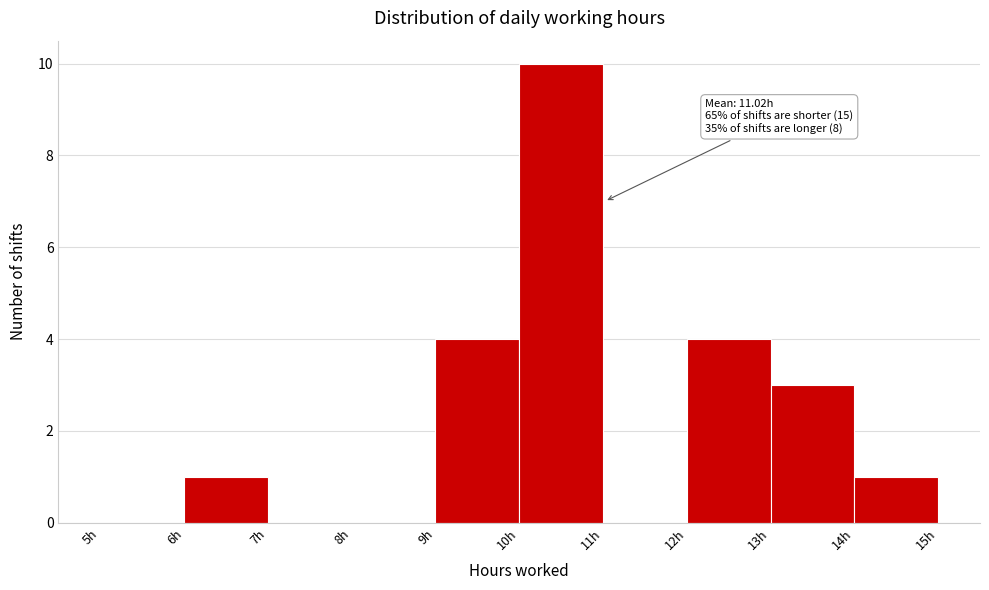

Over which range of the x-axis is the bar tallest?

10 to 11